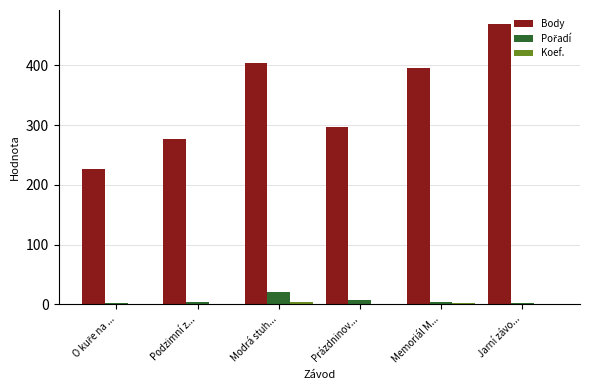

At which category is the sum across all series the highest?

Jarní závo...